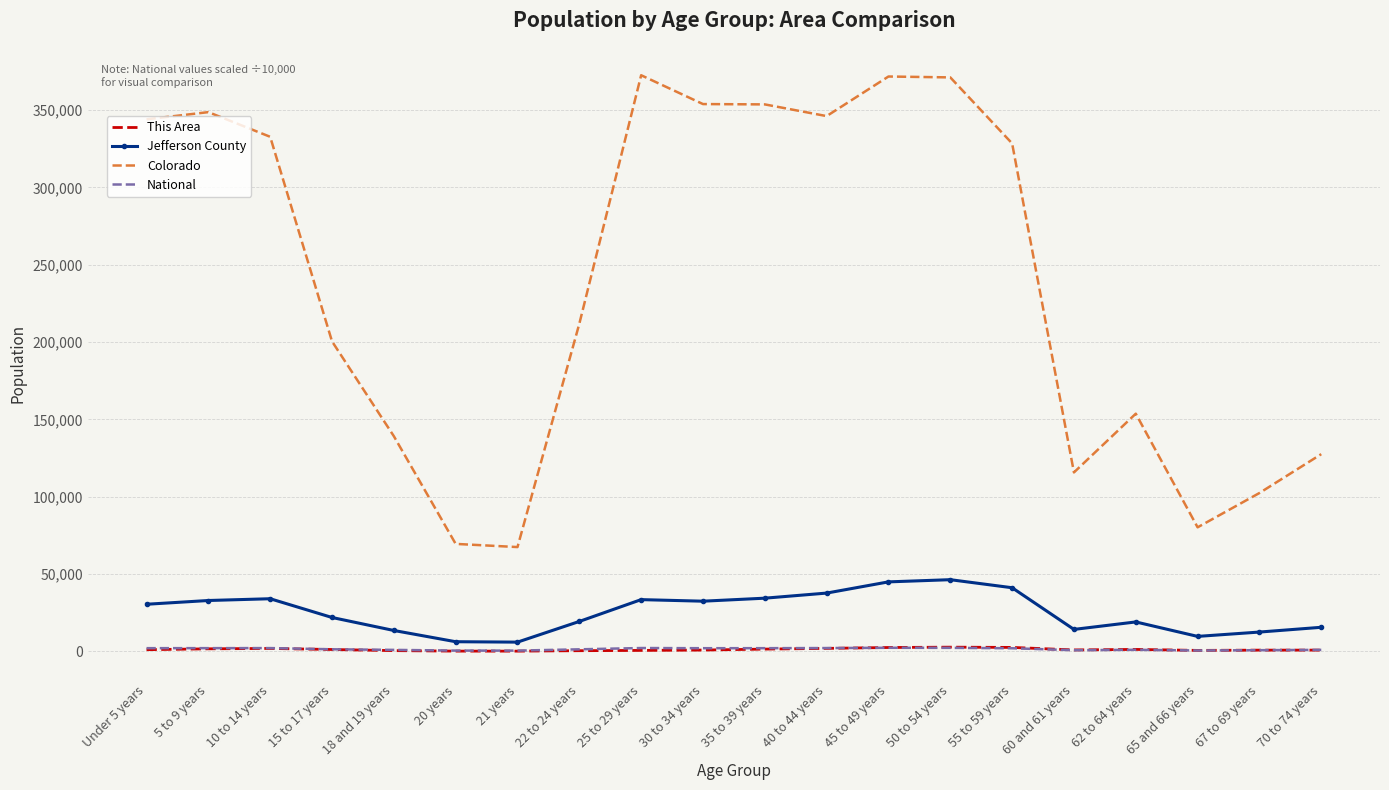

What is the difference between the maximum and second lowest values in the This Area series?

2556.0